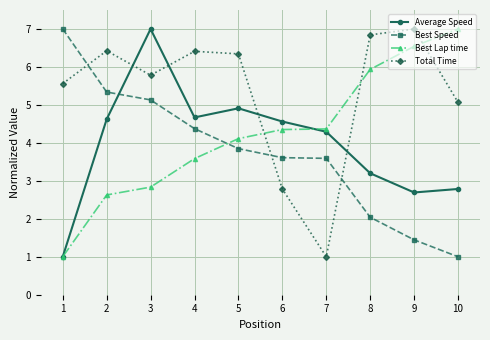

Rank the series at 8 from highest to lowest value.

Total Time, Best Lap time, Average Speed, Best Speed